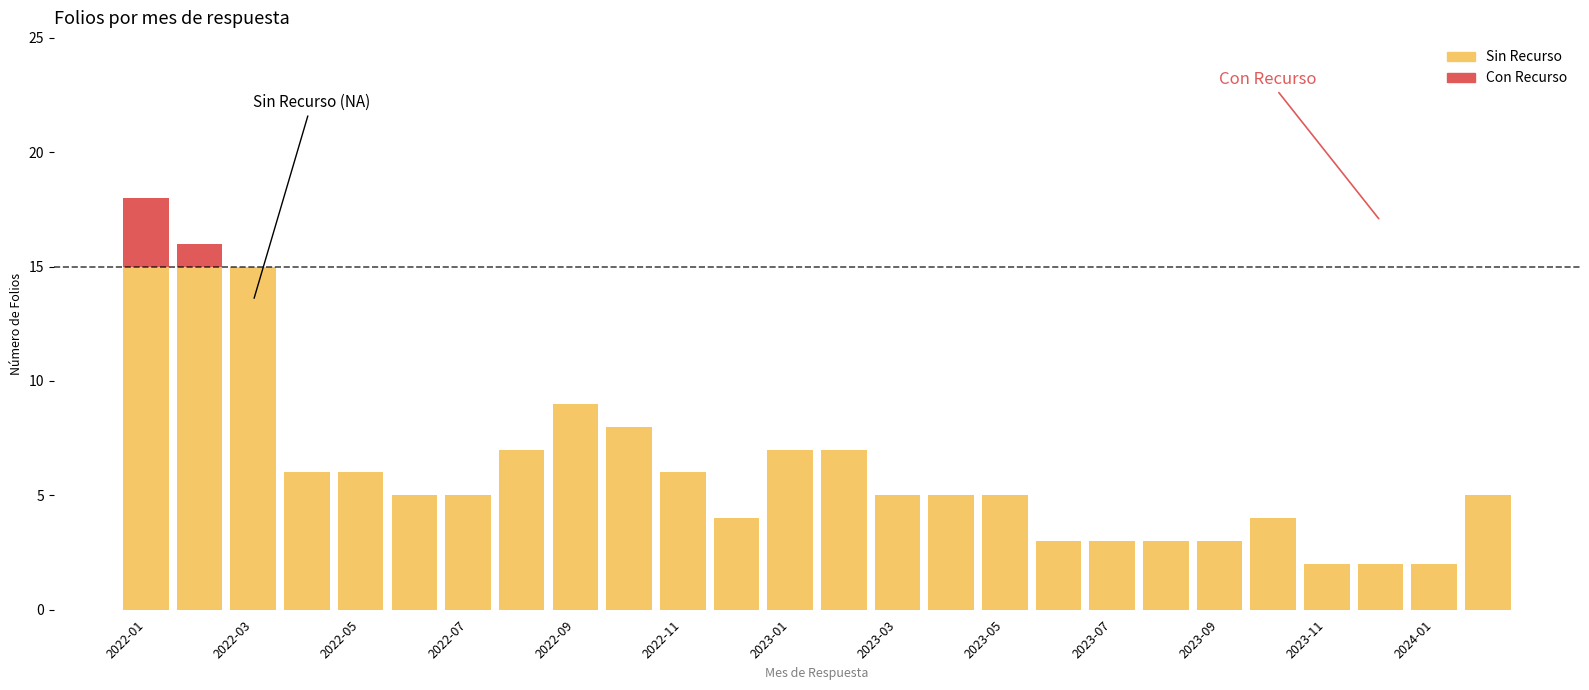

Rank the series by their maximum value, from highest to lowest.

NA, Con Recurso